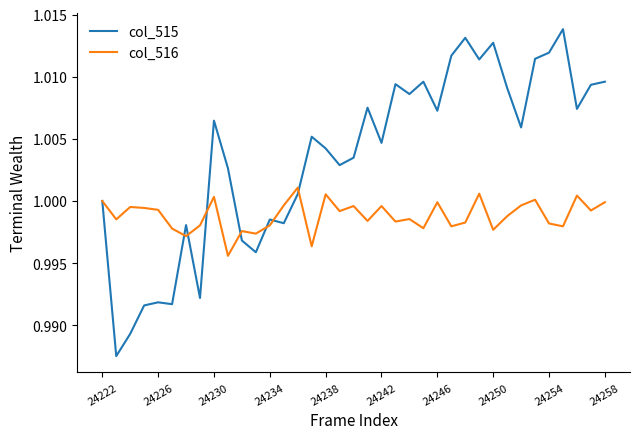

Which series has the widest spread of values?

col_515